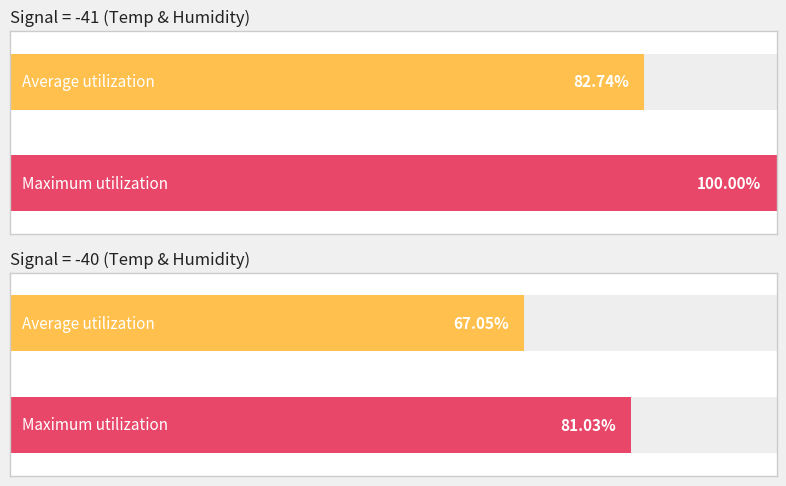

Does the chart contain any negative values?

No